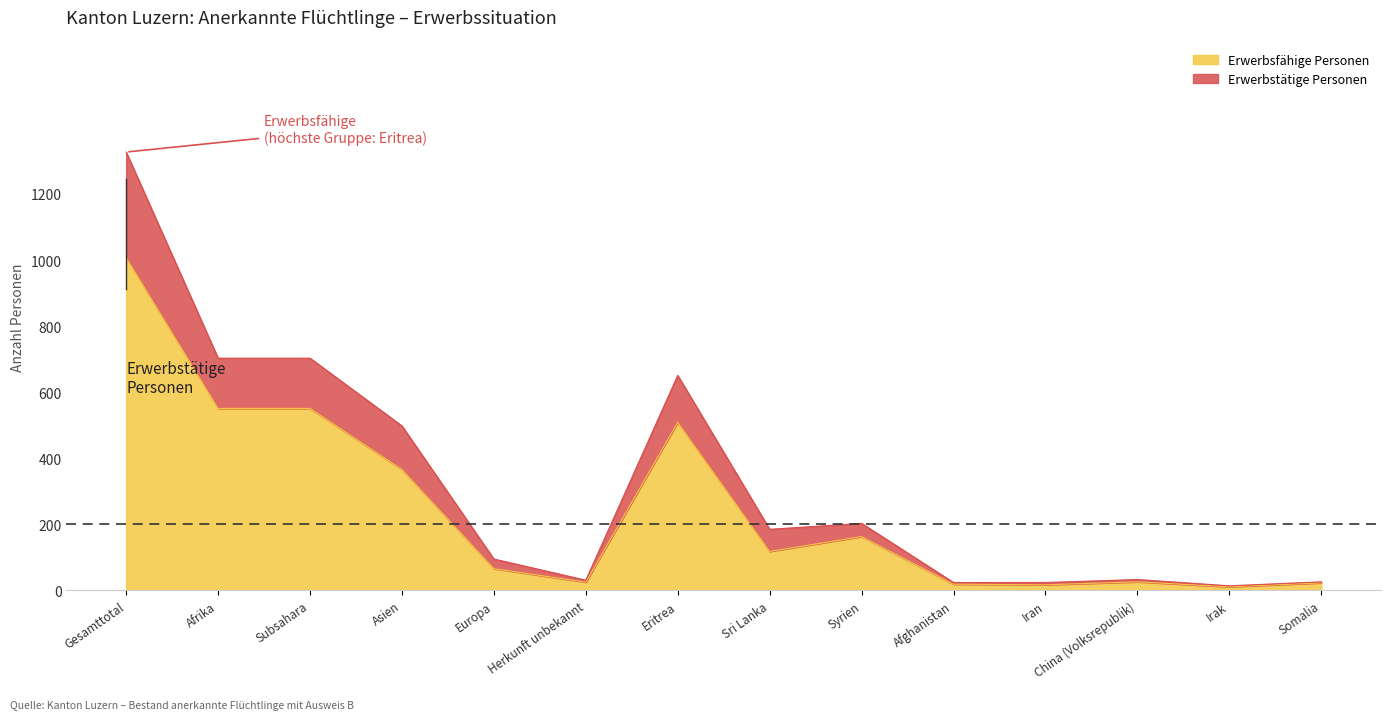

What position from the left is Gesamttotal?

1